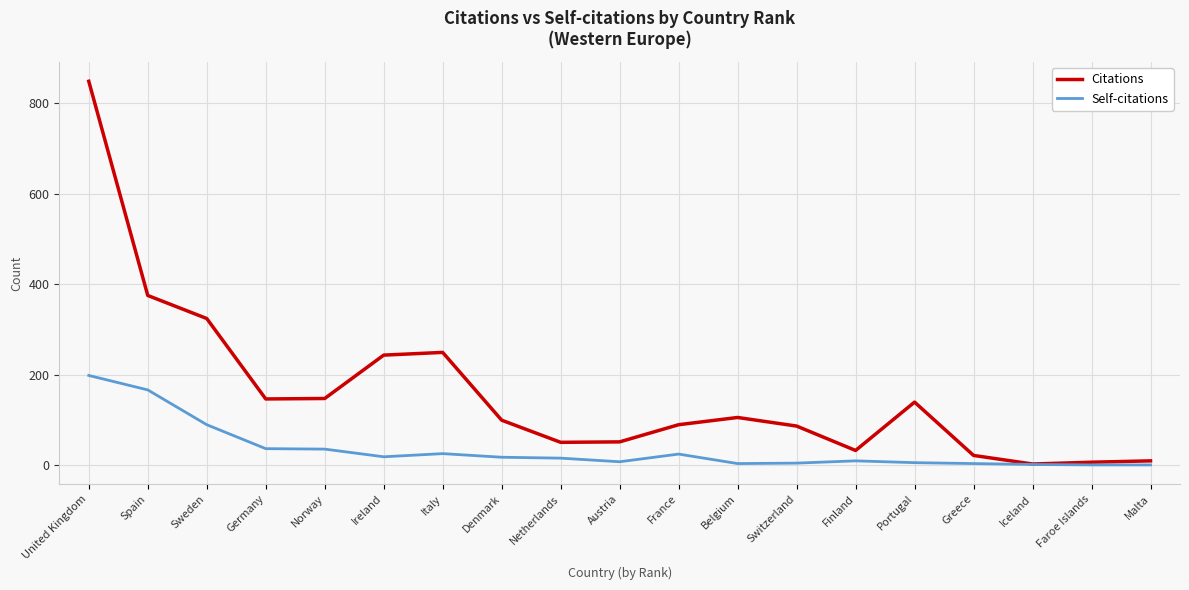

The value of Citations at Portugal is 231. True or false?

False